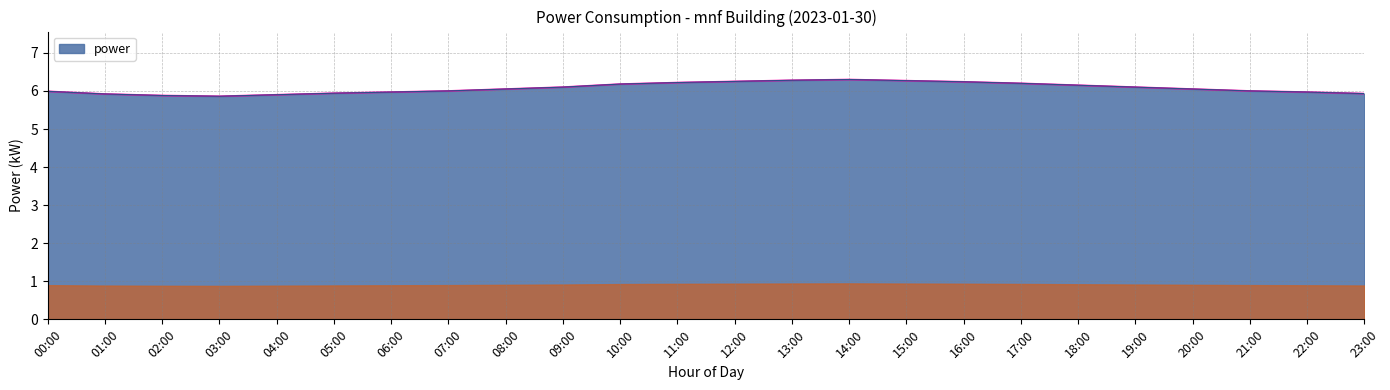

What value does the data have at 09:00?

6.1